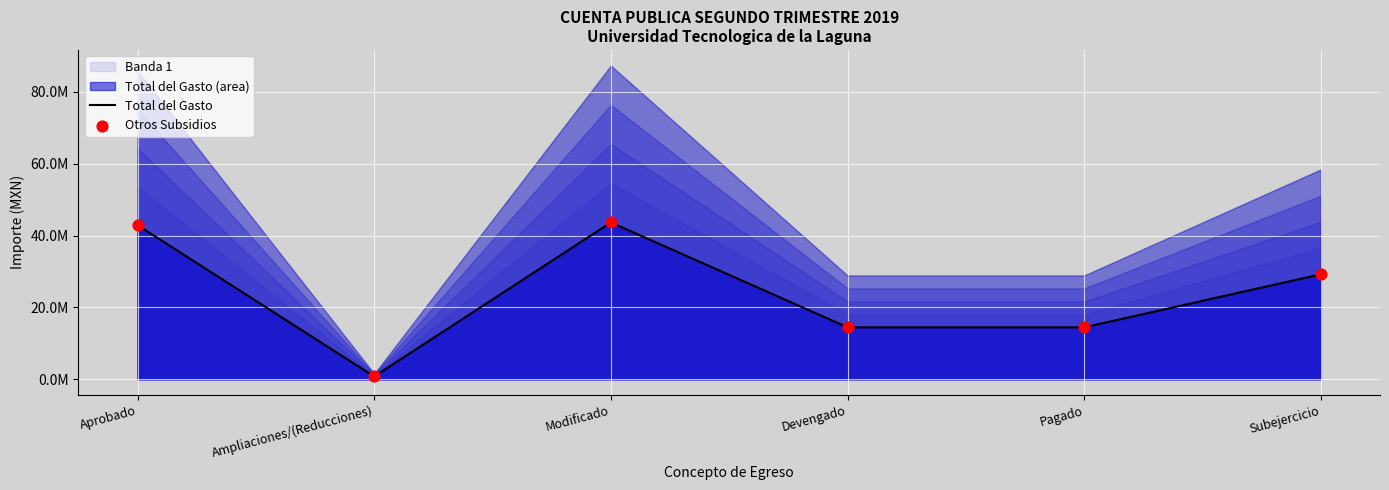

At how many categories does at least one series exceed 15650964?

3